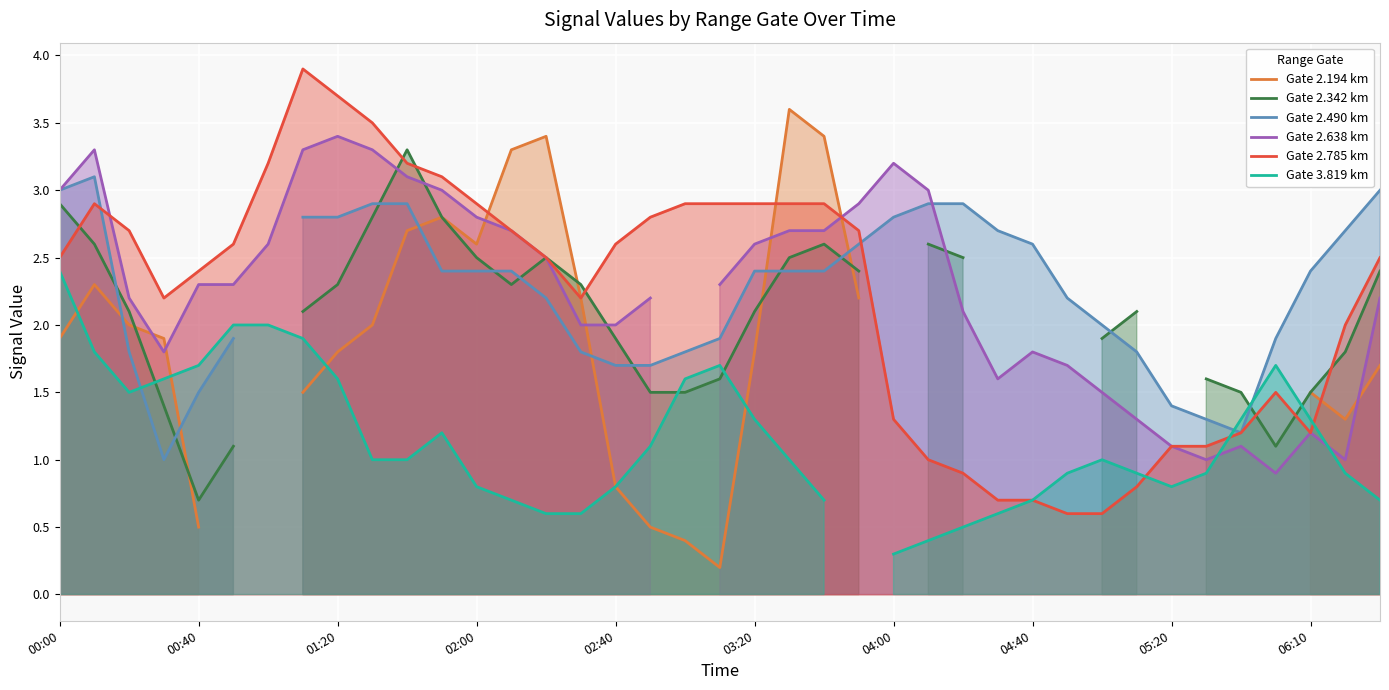

Is it true that Gate 2.785 km equals 2.5 at 00:00?

True